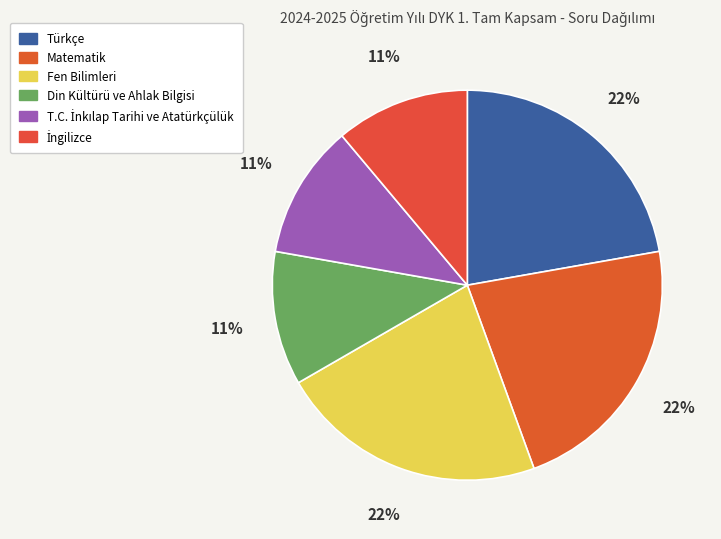

What is the smallest slice in the pie chart?

Din Kültürü ve Ahlak Bilgisi